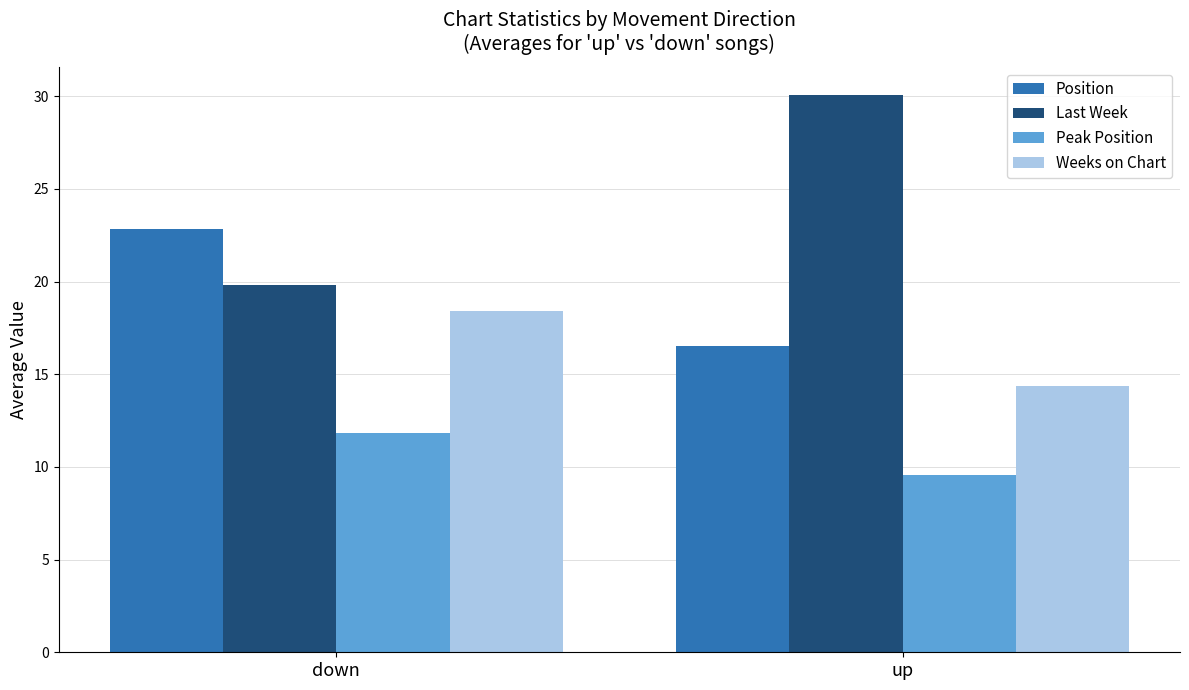

Which category has the highest value across all series?

up